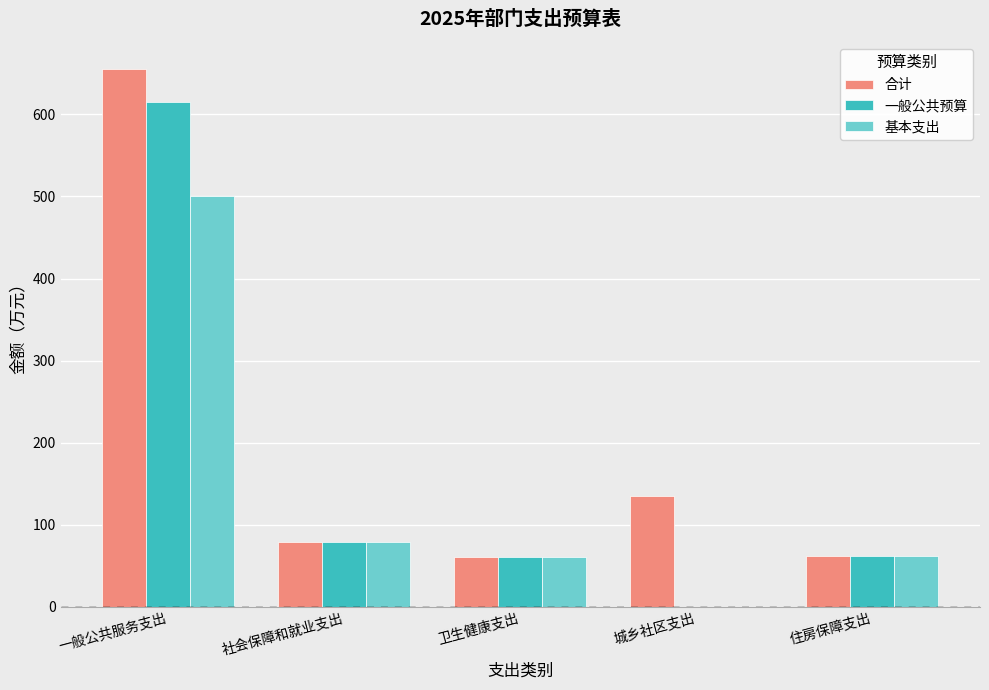

Is the value of 一般公共预算 at 卫生健康支出 greater than the value of 基本支出 at 社会保障和就业支出?

No